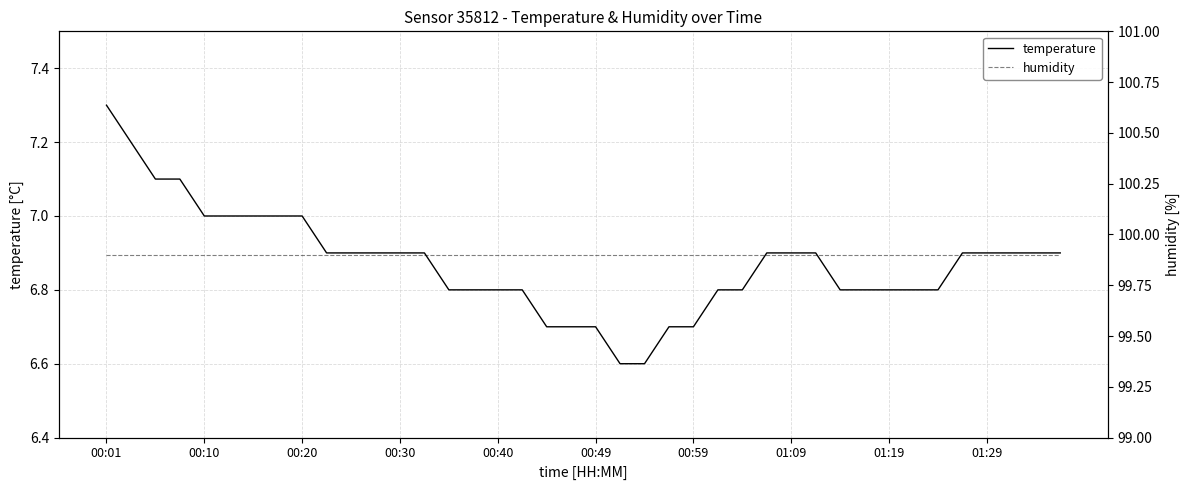

The value of temperature at 01:09 is 6.9. True or false?

True